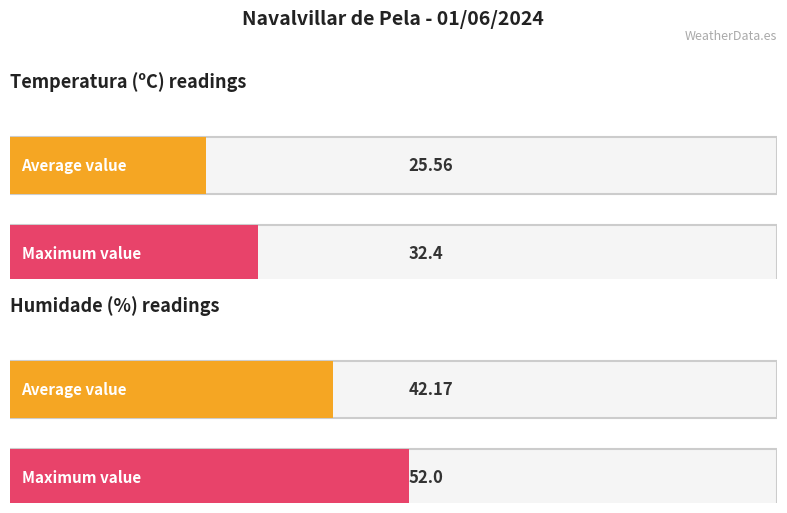

Rank the series by their average value, from highest to lowest.

Humidade (%), Temperatura (ºC)